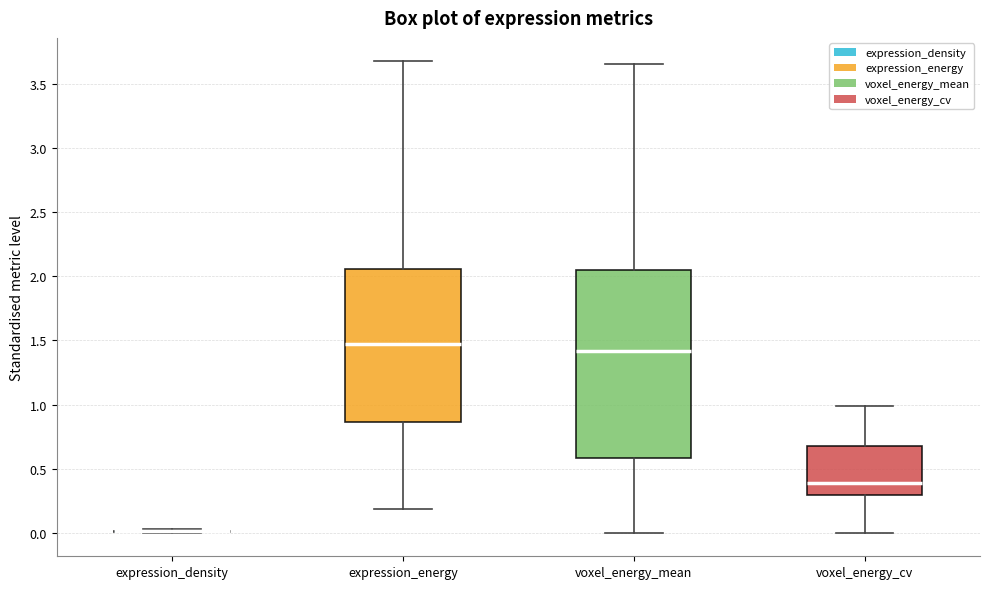

Which box is the tallest, from its lower edge to its upper edge?

voxel_energy_mean